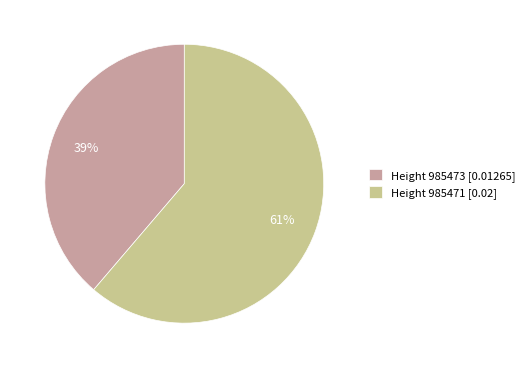

To the nearest percent, what is the average slice percentage?

50%